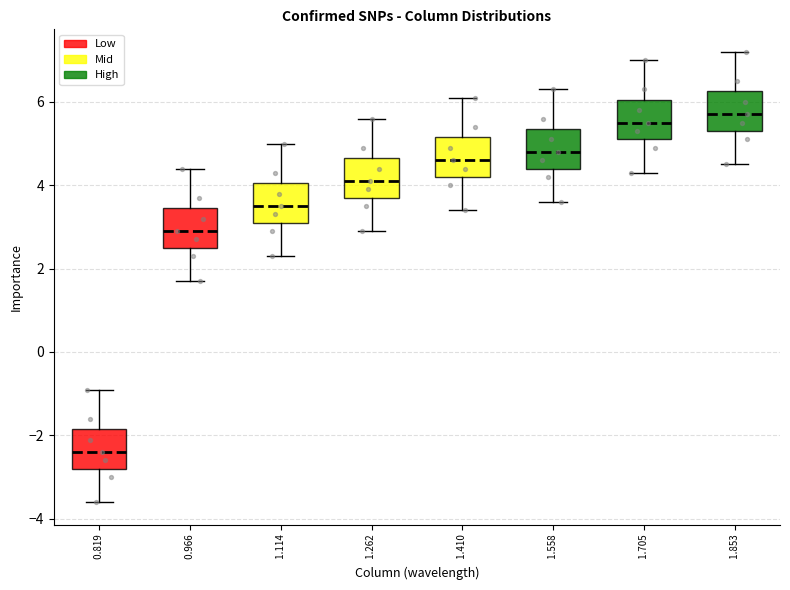

Reading left to right, read every box against the y-axis: the position of its median line, the range the box covers, and the ends of its whiskers. The values are not printed on the chart, so give them approximately, as read against the axis.

0.819: median -2.4, box -2.8 to -1.8, whiskers -3.6 to -0.8
0.966: median 3.0, box 2.6 to 3.4, whiskers 1.8 to 4.4
1.114: median 3.6, box 3.2 to 4.0, whiskers 2.4 to 5.0
1.262: median 4.2, box 3.8 to 4.6, whiskers 3.0 to 5.6
1.410: median 4.6, box 4.2 to 5.2, whiskers 3.4 to 6.2
1.558: median 4.8, box 4.4 to 5.4, whiskers 3.6 to 6.4
1.705: median 5.6, box 5.2 to 6.0, whiskers 4.4 to 7.0
1.853: median 5.8, box 5.4 to 6.2, whiskers 4.6 to 7.2